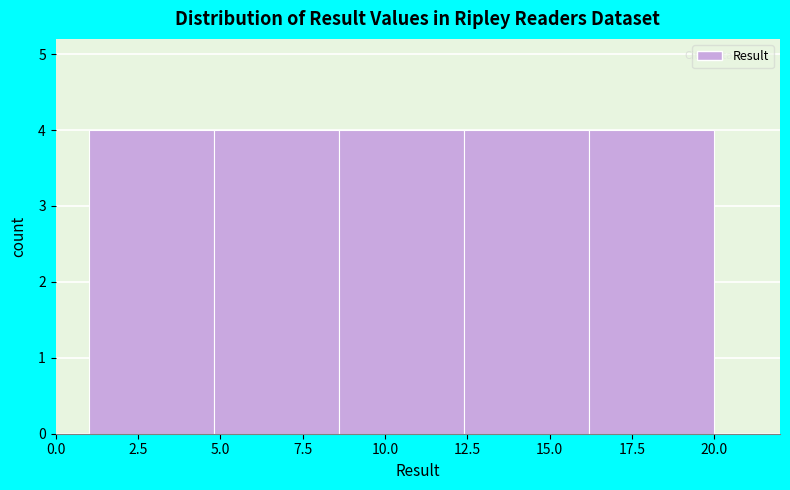

What is the height of the bar covering 16.2 to 20.0 on the x-axis? Neither the bar edges nor the heights are printed on the chart, so give them approximately, as read against the axes.

4